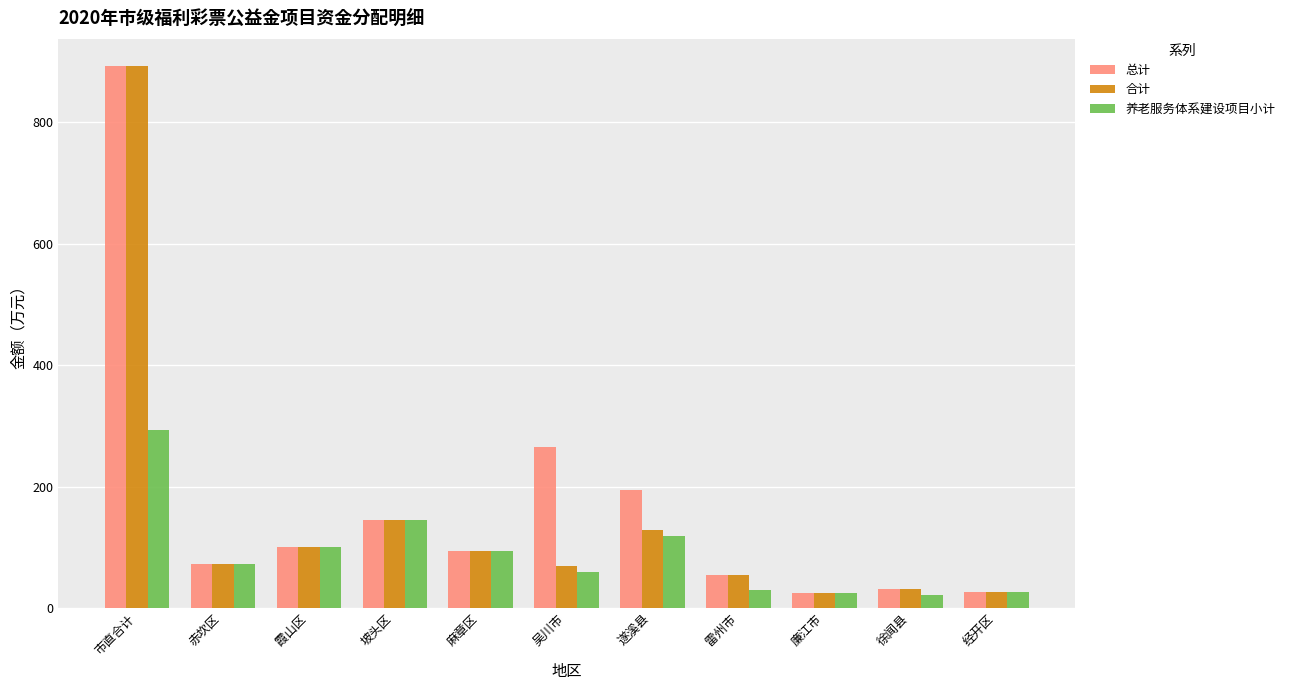

At which category is the sum across all series the highest?

市直合计